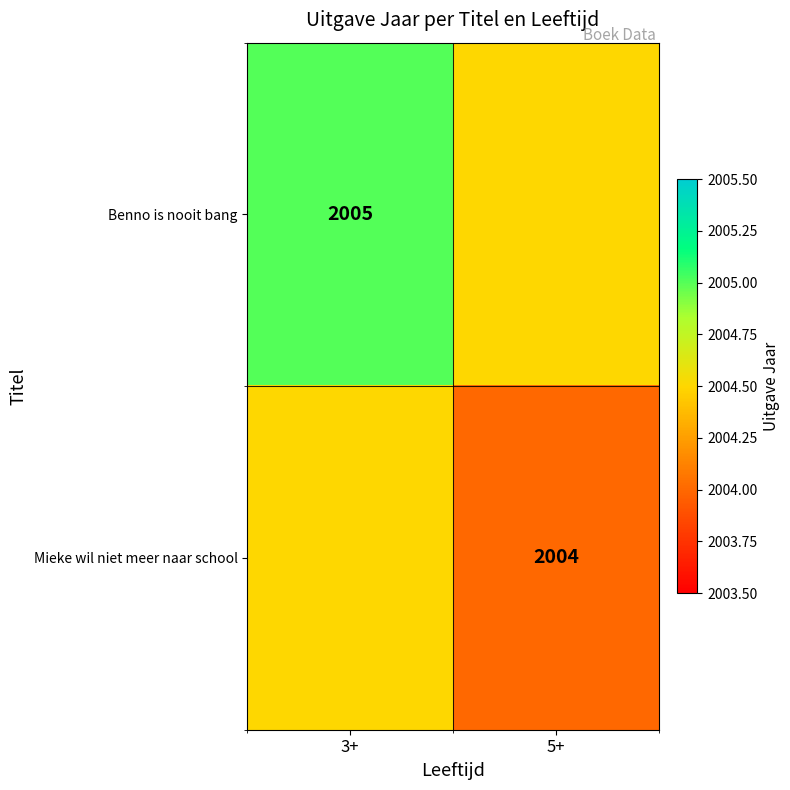

Is the value of Benno is nooit bang at 3+ greater than the value of Mieke wil niet meer naar school at 5+?

Yes